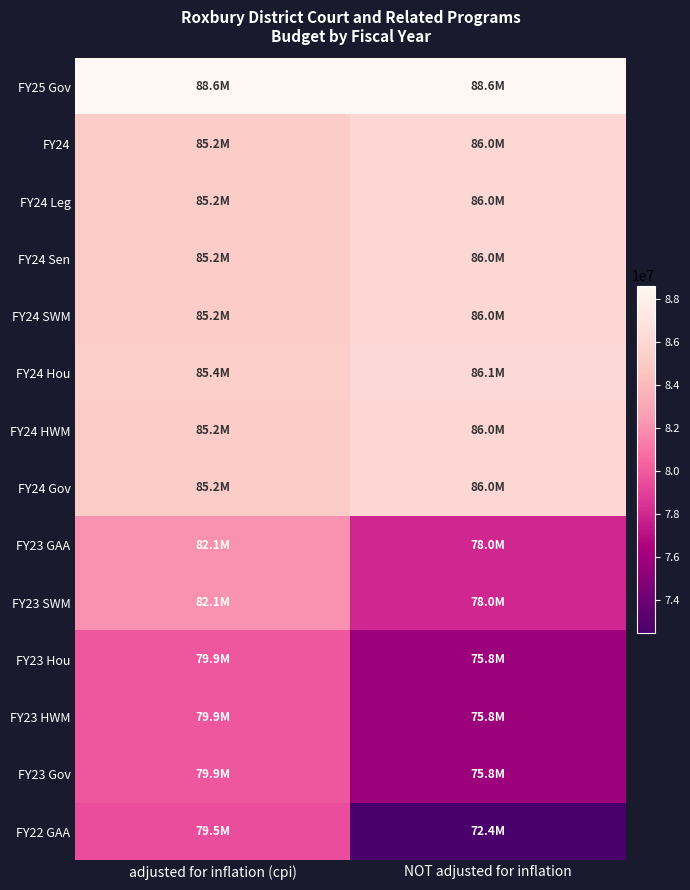

At how many categories does at least one series exceed 78905946?

2